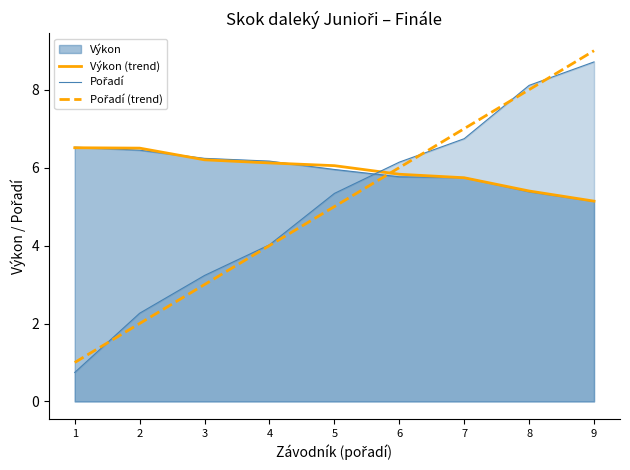

True or false: Výkon (trend) has more than 1 interior local peaks.

False